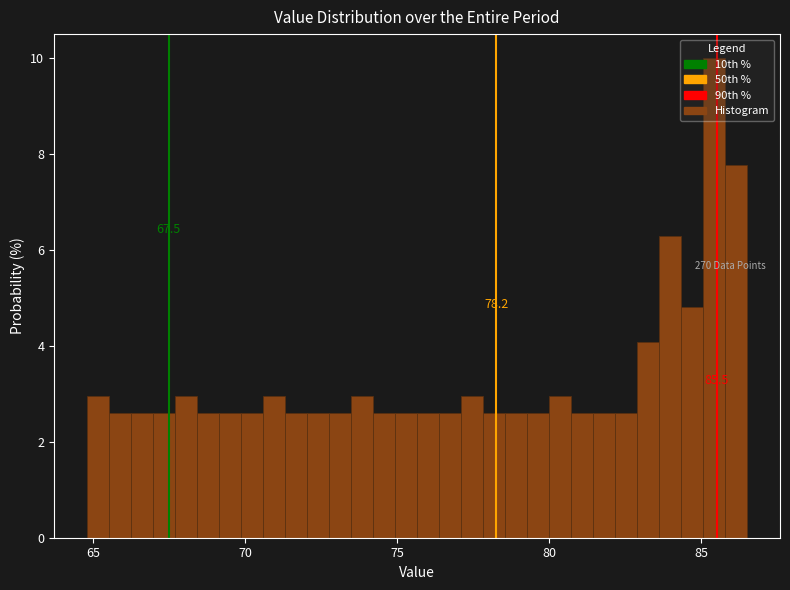

Read against the x-axis, roughly where is the centre of the tallest bar?

85.5